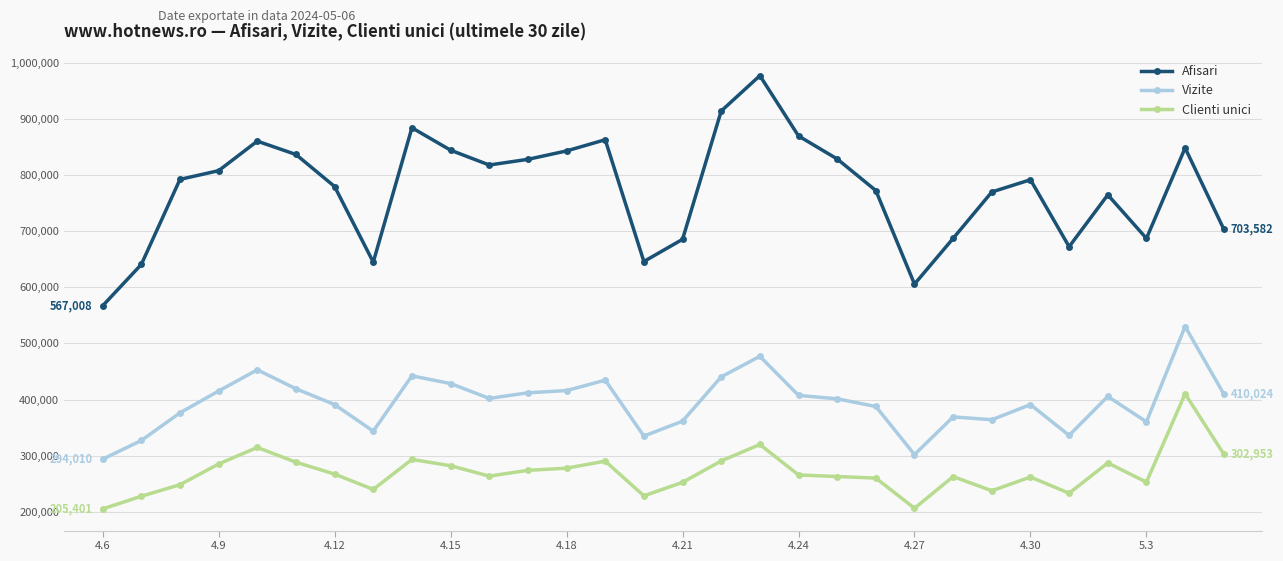

What is the maximum value shown in the chart?

976777